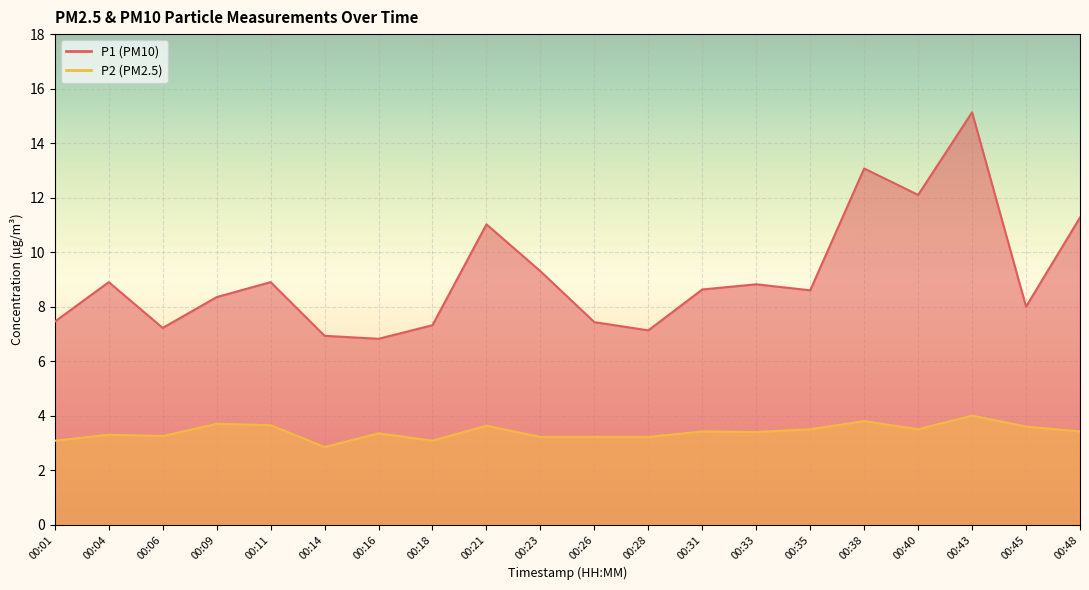

Reading right to left, extract all data points from this chart.

P1: 00:48=11.3	00:45=8.0	00:43=15.1	00:40=12.1	00:38=13.1	00:35=8.6	00:33=8.8	00:31=8.6	00:28=7.1	00:26=7.4	00:23=9.3	00:21=11.0	00:18=7.3	00:16=6.8	00:14=6.9	00:11=8.9	00:09=8.3	00:06=7.2	00:04=8.9	00:01=7.5
P2: 00:48=3.4	00:45=3.6	00:43=4.0	00:40=3.5	00:38=3.8	00:35=3.5	00:33=3.4	00:31=3.4	00:28=3.2	00:26=3.2	00:23=3.2	00:21=3.6	00:18=3.1	00:16=3.4	00:14=2.9	00:11=3.6	00:09=3.7	00:06=3.2	00:04=3.3	00:01=3.1